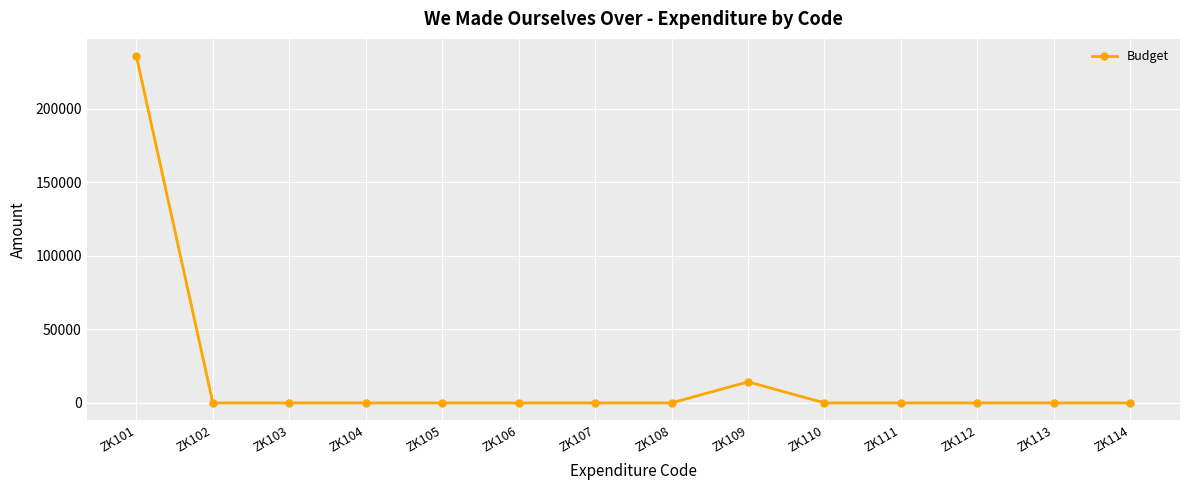

Which category has the highest value across all series?

ZK101